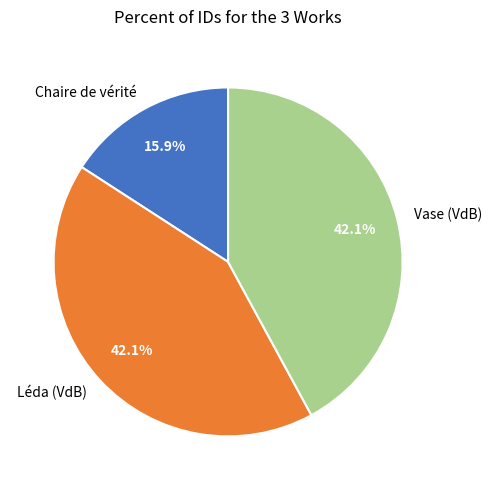

Which category has the smallest portion of the pie?

Chaire de vérité